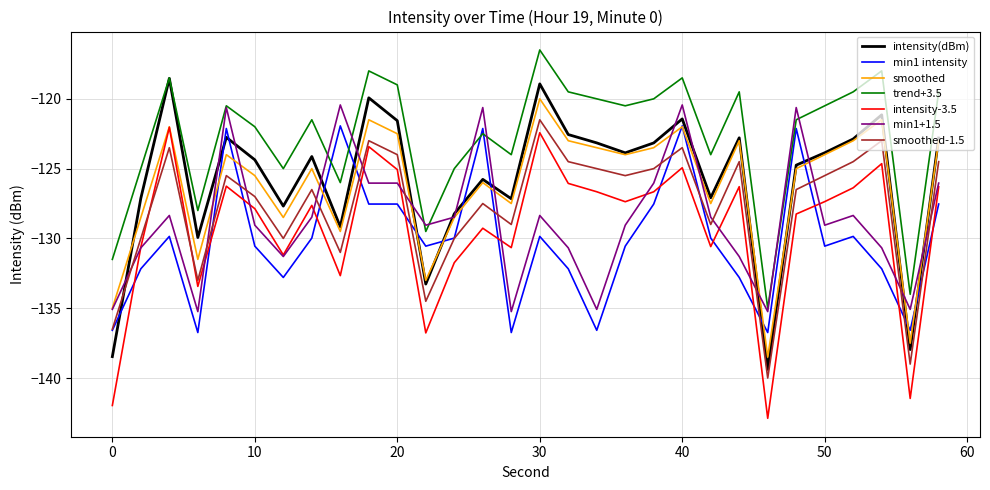

True or false: smoothed has more than 1 points higher than both neighbors.

True